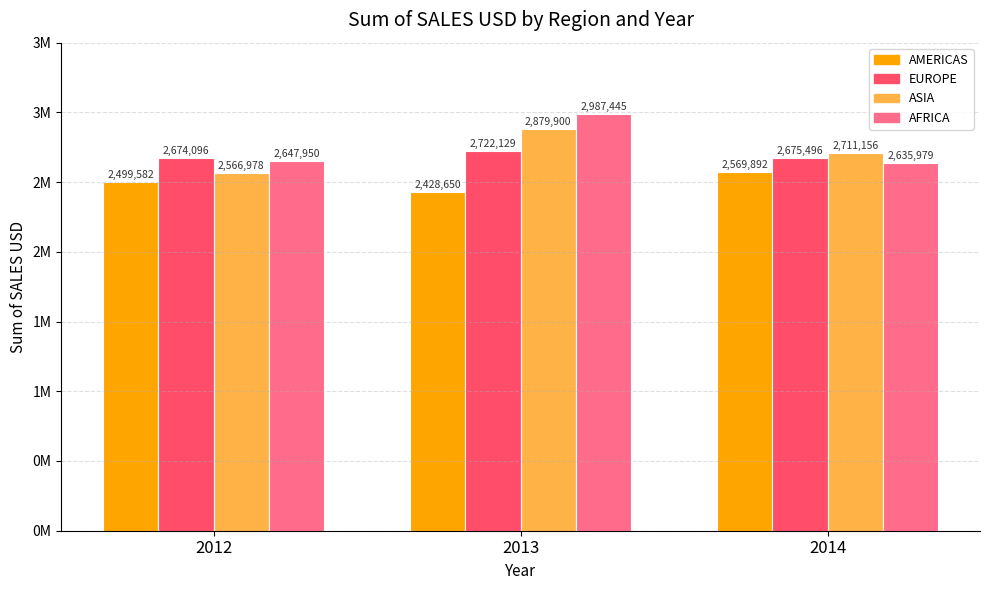

List the series in order of their peak value, lowest first.

AMERICAS, EUROPE, ASIA, AFRICA